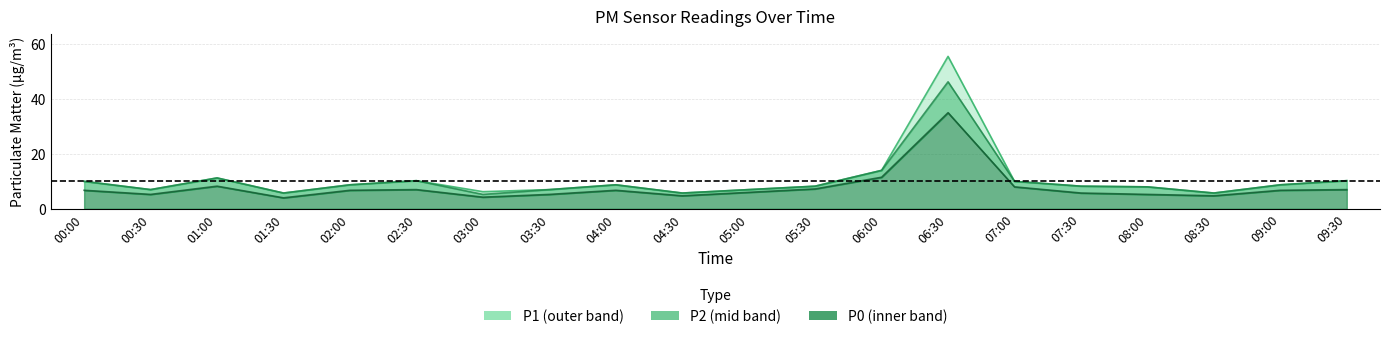

Which has a higher value, 00:00 or 04:30?

00:00